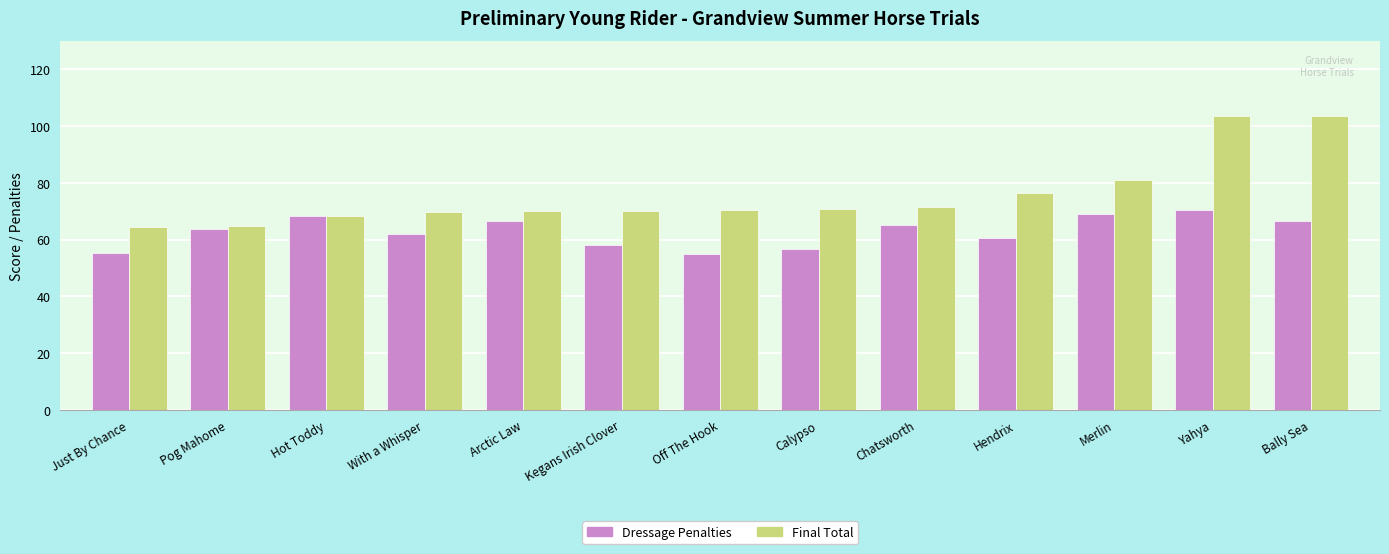

List the series in order of their overall mean, highest first.

Final Total, Dressage Penalties